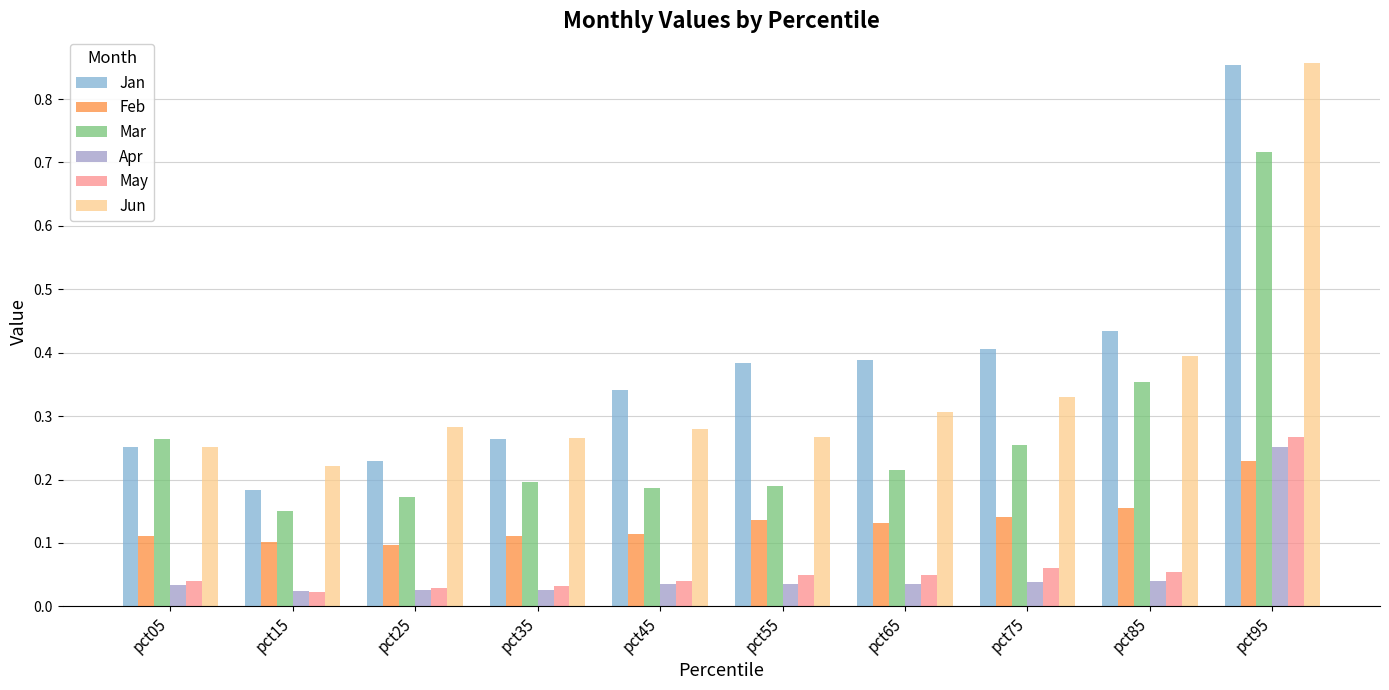

Which series changed the most between pct25 and pct95?

Jan